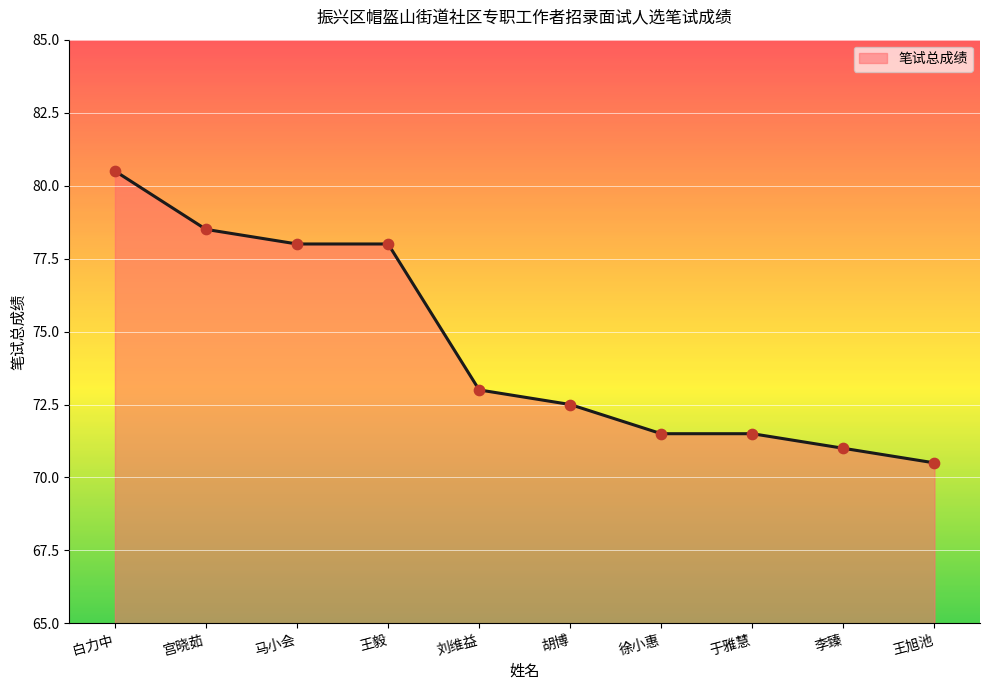

Between 宫晓茹 and 王毅, which is larger?

宫晓茹